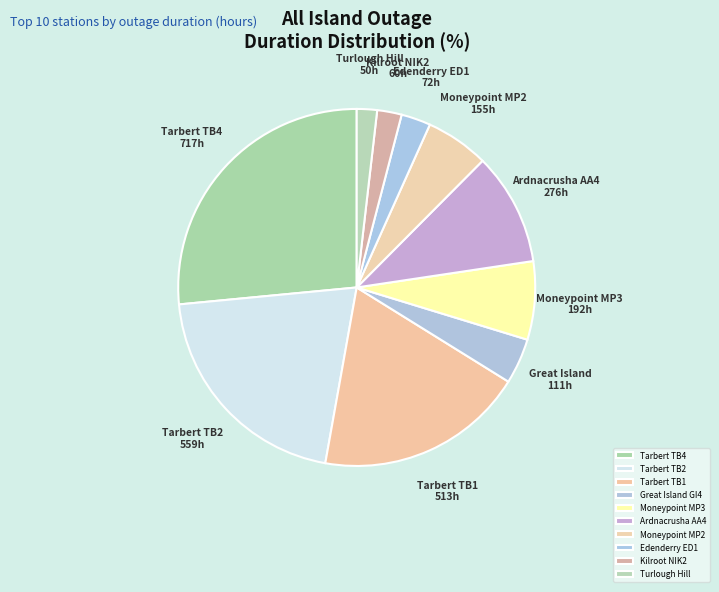

Is Ardnacrusha AA4 the majority of the pie?

No